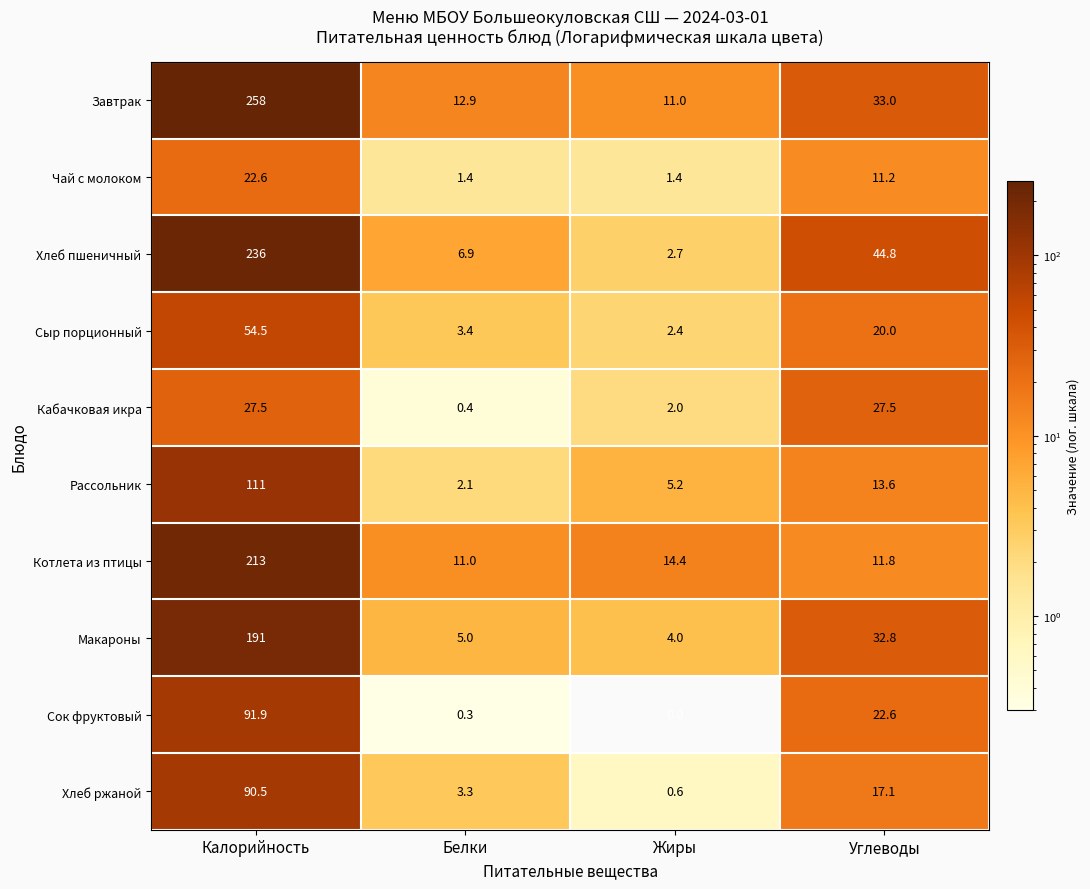

At which label is Макароны closest to 97?

Углеводы